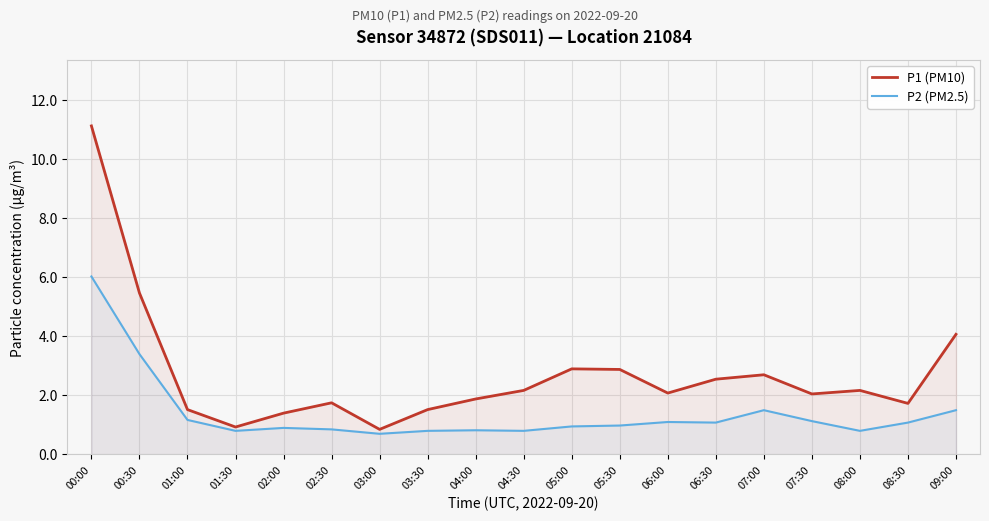

At which category is the sum across all series the highest?

00:00